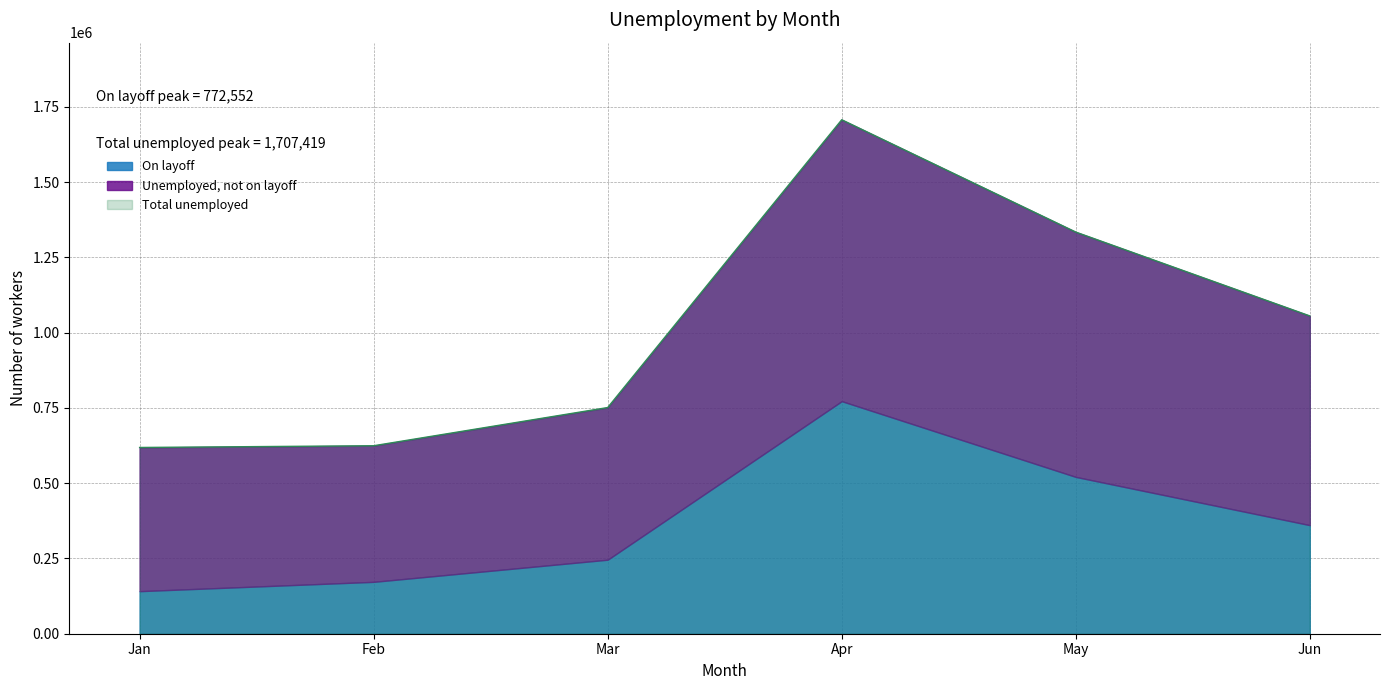

True or false: Total unemployed has a value of 1707419 at Apr.

True